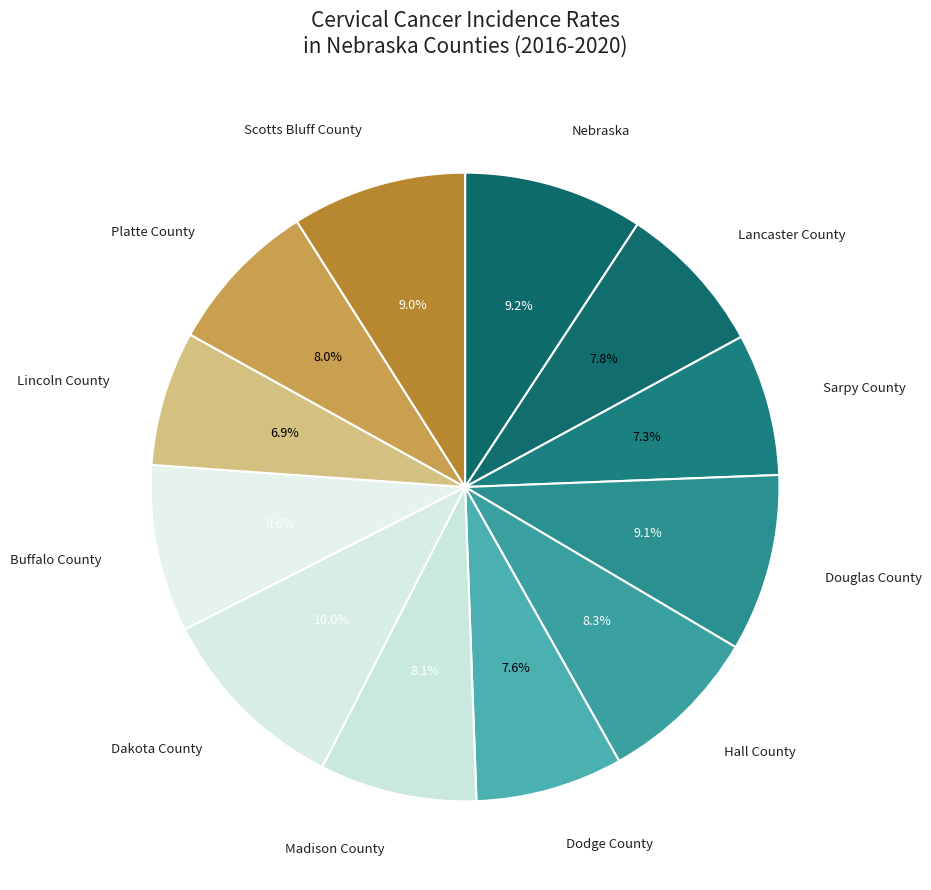

How many slices are in this pie chart?

12